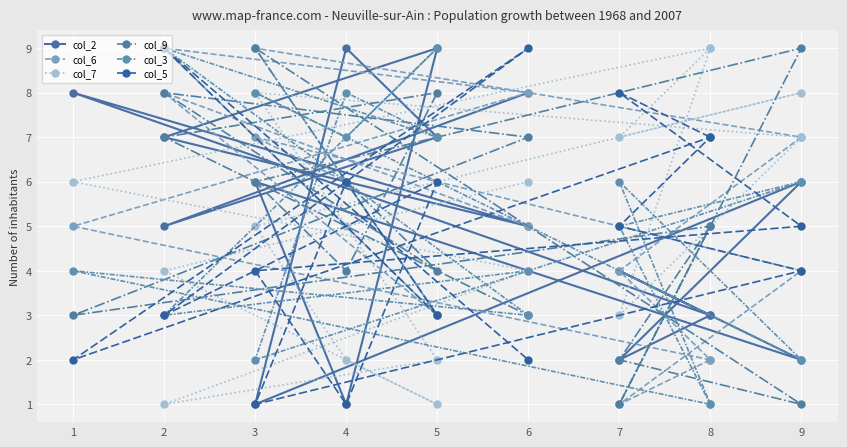

What is the sum of all col_3 values?

85